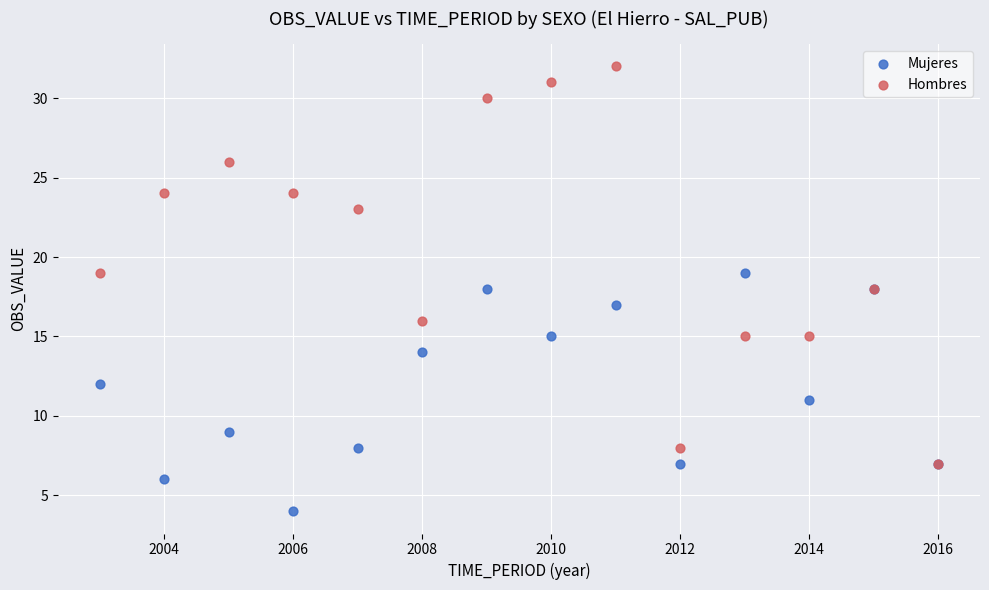

Which series has the largest Y range (max minus min)?

Hombres